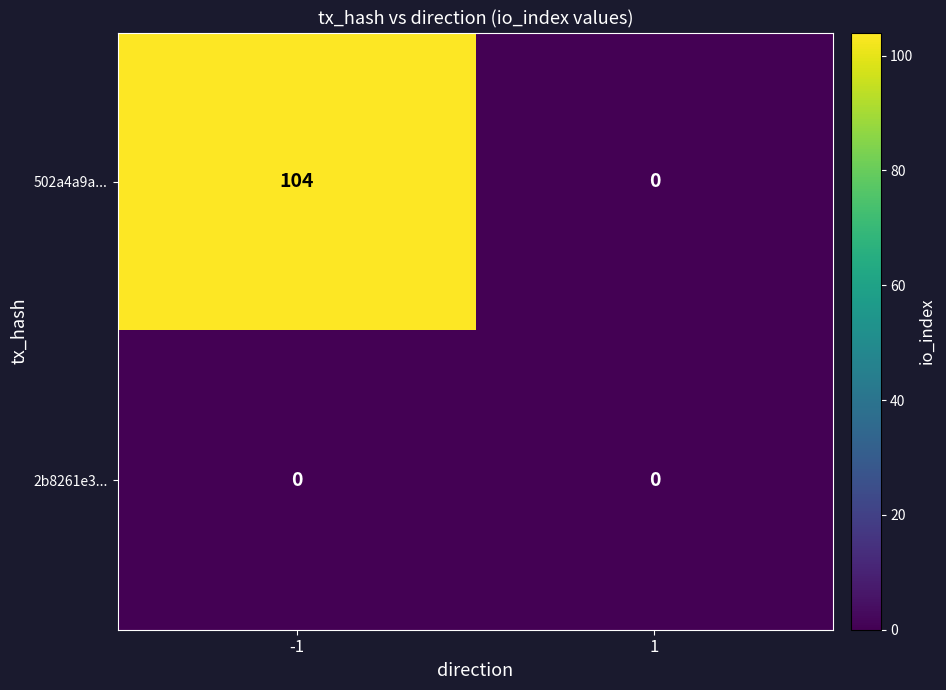

Which series has the widest spread of values?

502a4a9a...